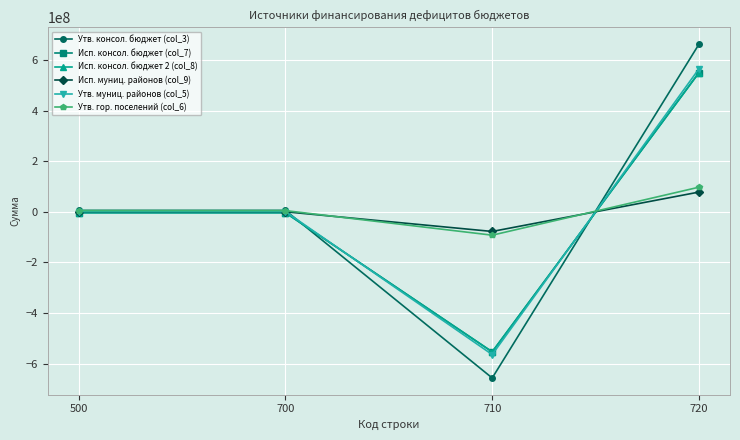

What is the difference between the Исп. консол. бюджет 2 (col_8) values at 720 and 700?

553687350.3